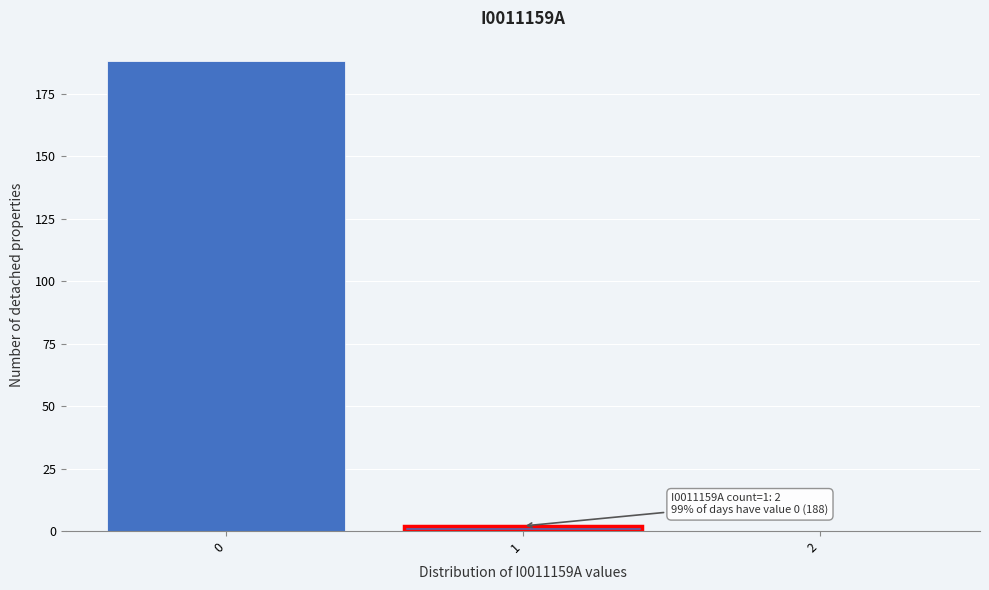

Reading left to right, extract all data points from this chart.

0=188	1=2	2=0